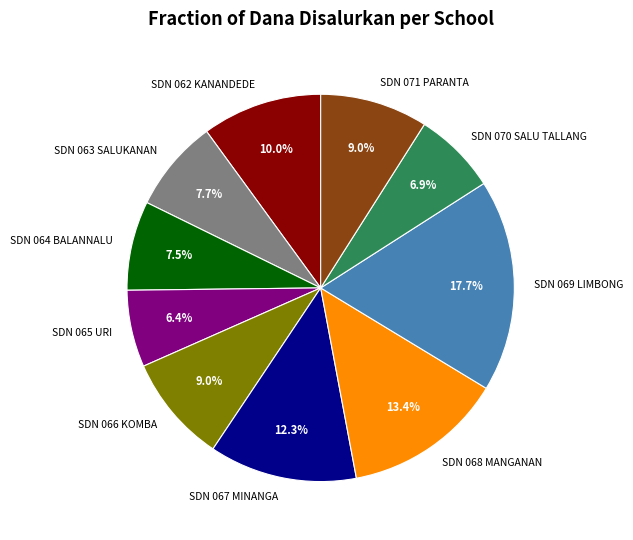

Which slice is the smallest?

SDN 065 URI